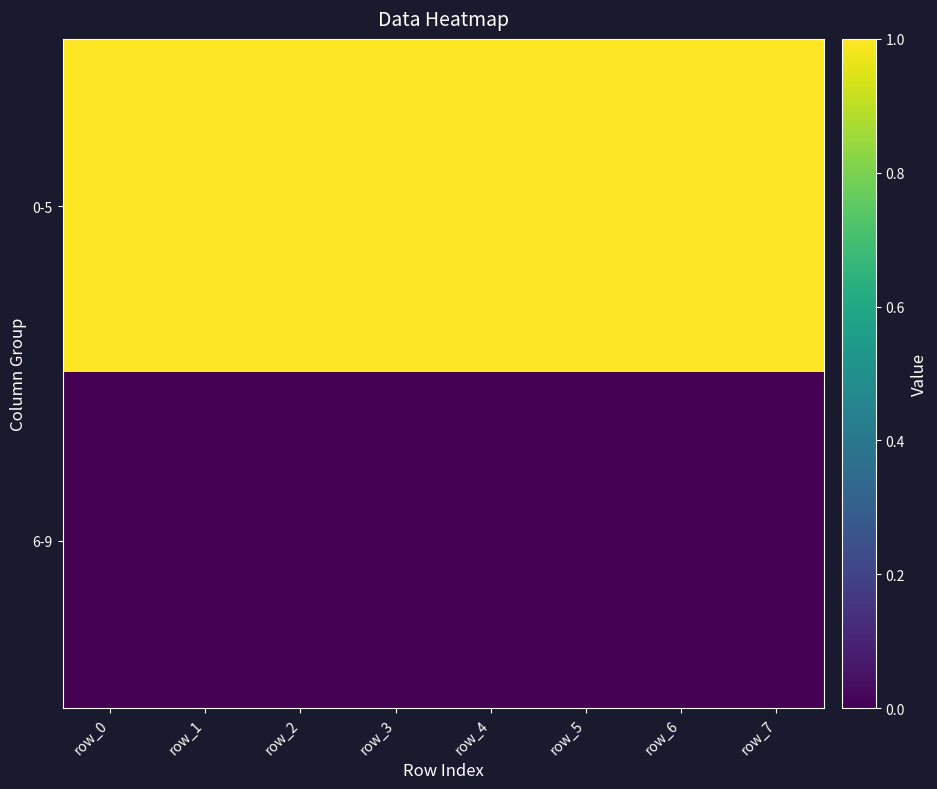

At how many categories does at least one series exceed 0?

8